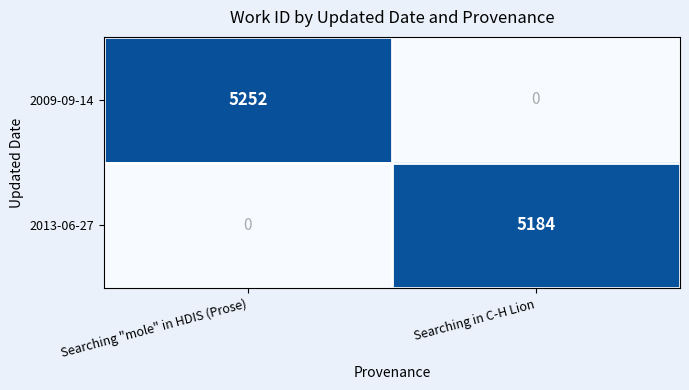

At Searching "mole" in HDIS (Prose), list the series in order from smallest to largest.

2013-06-27, 2009-09-14